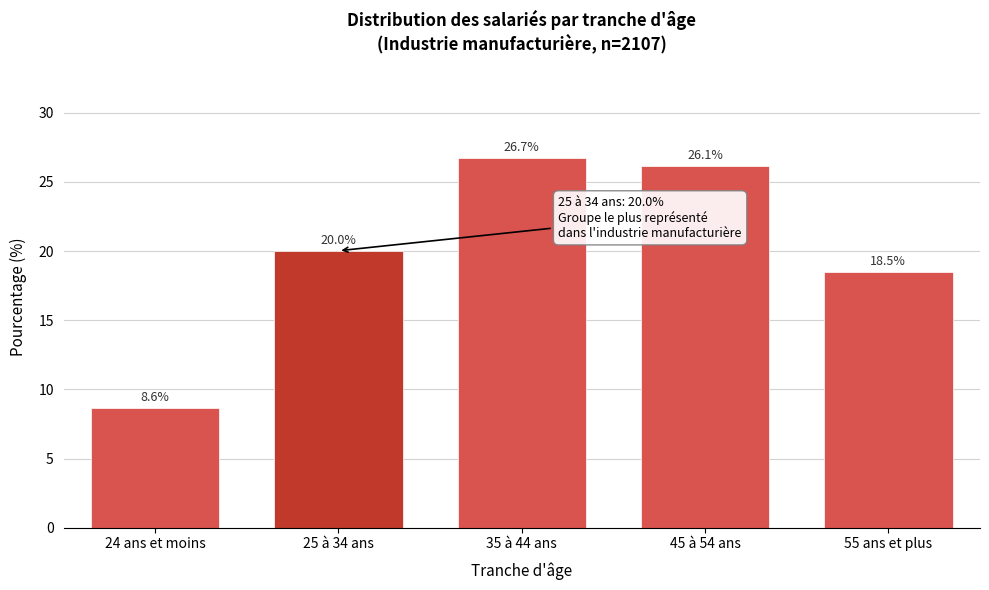

What is the maximum value shown in the chart?

26.7